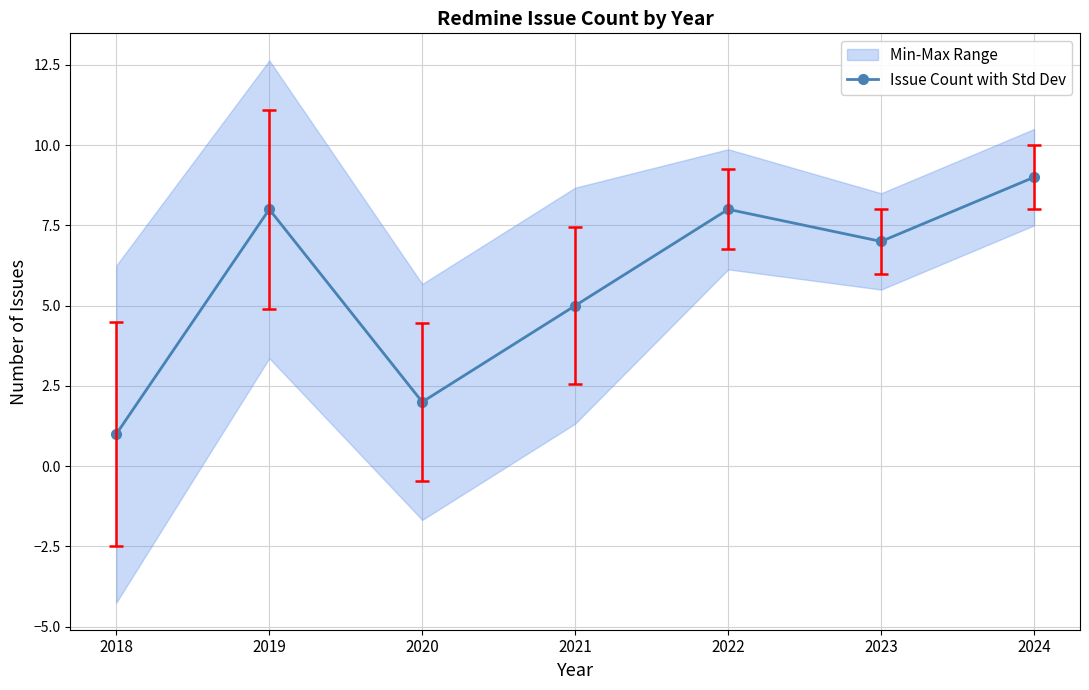

Is this an area chart (filled region under the line)?

No